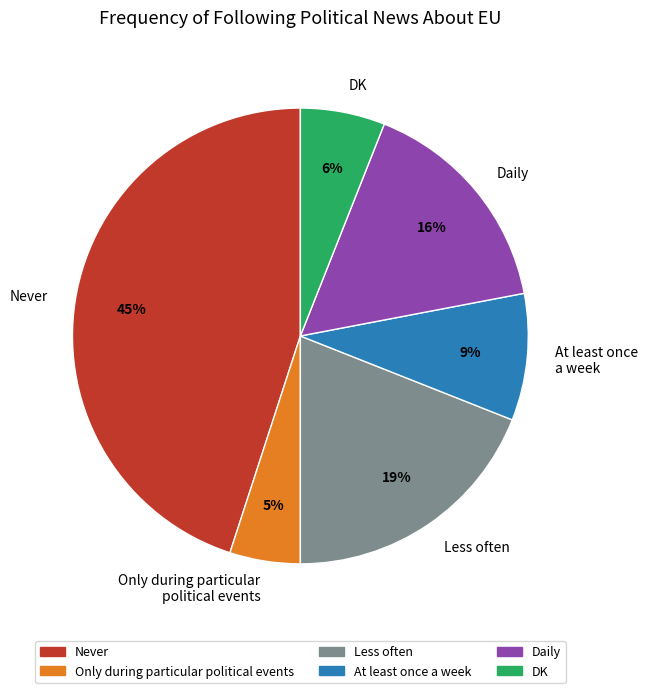

Rank the categories by value from lowest to highest.

Only during particular political events, DK, At least once a week, Daily, Less often, Never